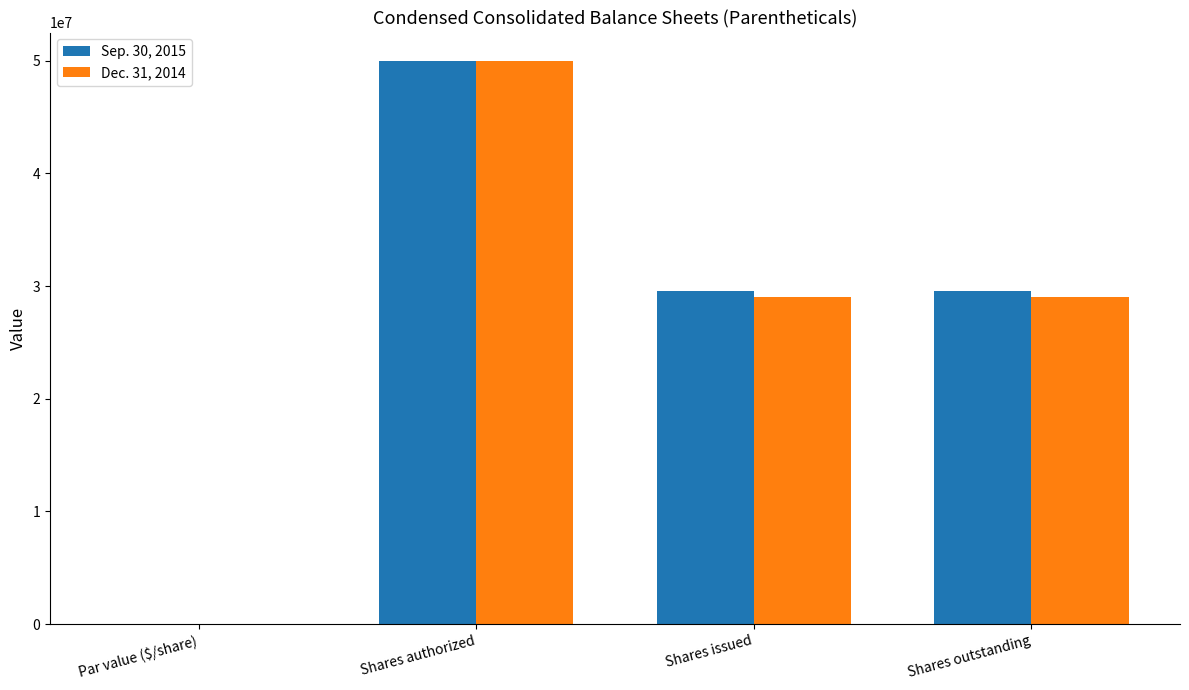

What is the total value across all series at Shares authorized?

100000000.0